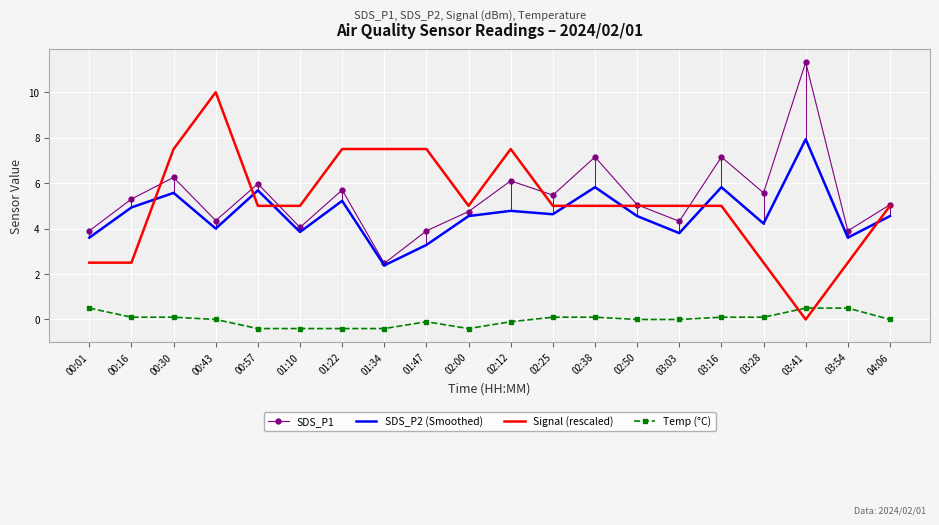

Count the number of data series in this chart.

4